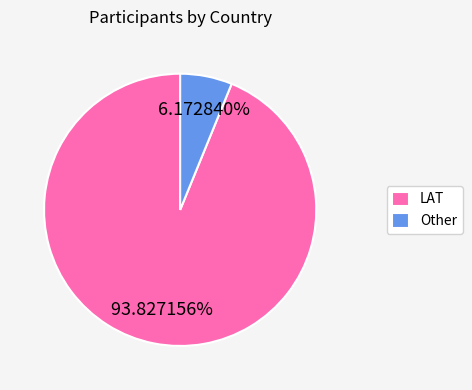

Between LAT and Other, which is larger?

LAT